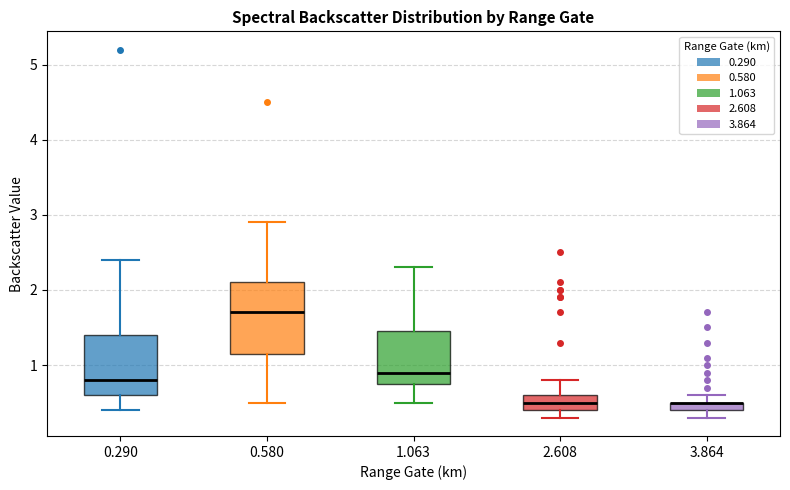

Where is the upper edge of the box at x = 2.608 on the y-axis? The values are not printed on the chart, so give them approximately, as read against the axis.

0.6